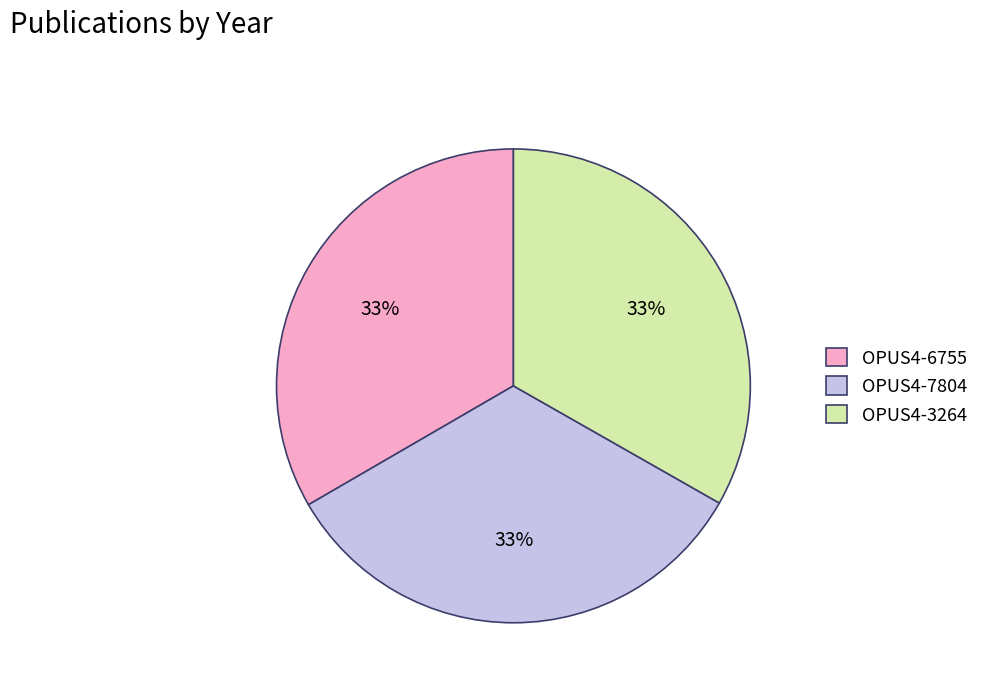

The OPUS4-6755 slice represents 40% of the pie. True or false?

False